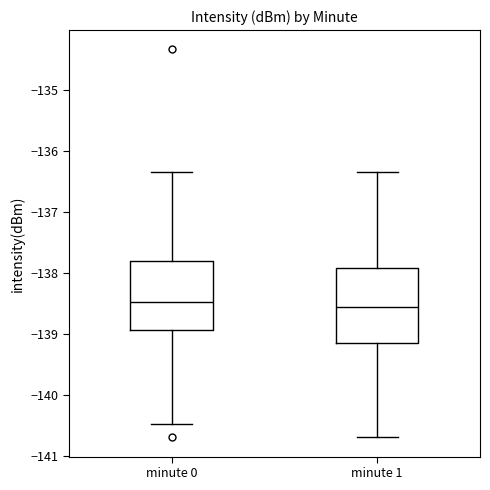

Reading left to right, transcribe this box plot: for each box, give where its median line is, the range the box spans, and where its two whiskers end, as read against the y-axis. The values are not printed on the chart, so give them approximately, as read against the axis.

minute 0: median -138.5, box -138.9 to -137.8, whiskers -140.5 to -136.3
minute 1: median -138.5, box -139.1 to -137.9, whiskers -140.7 to -136.3